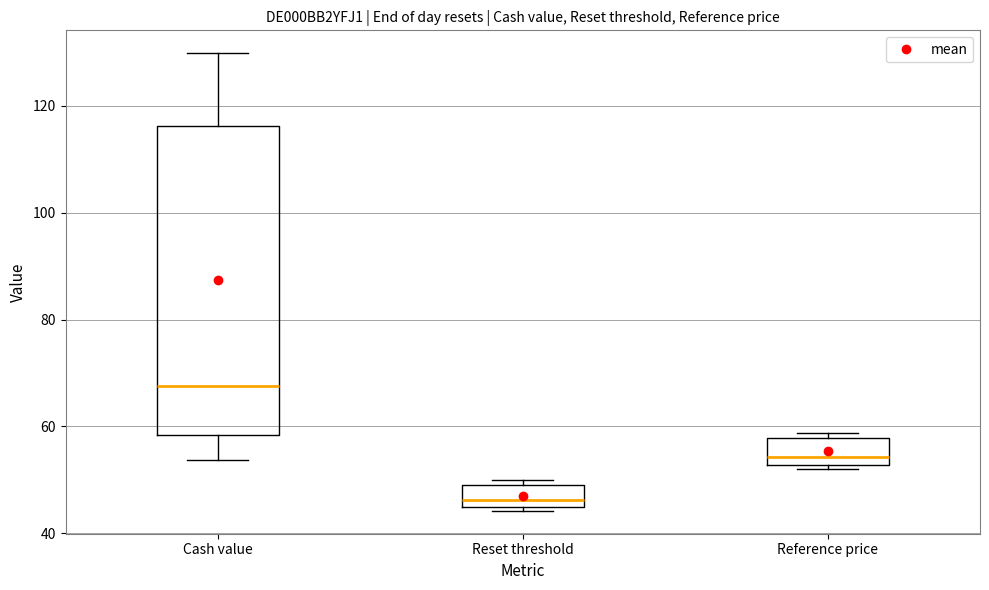

Where does the median line of the box for Reference price sit on the y-axis? The values are not printed on the chart, so give them approximately, as read against the axis.

54